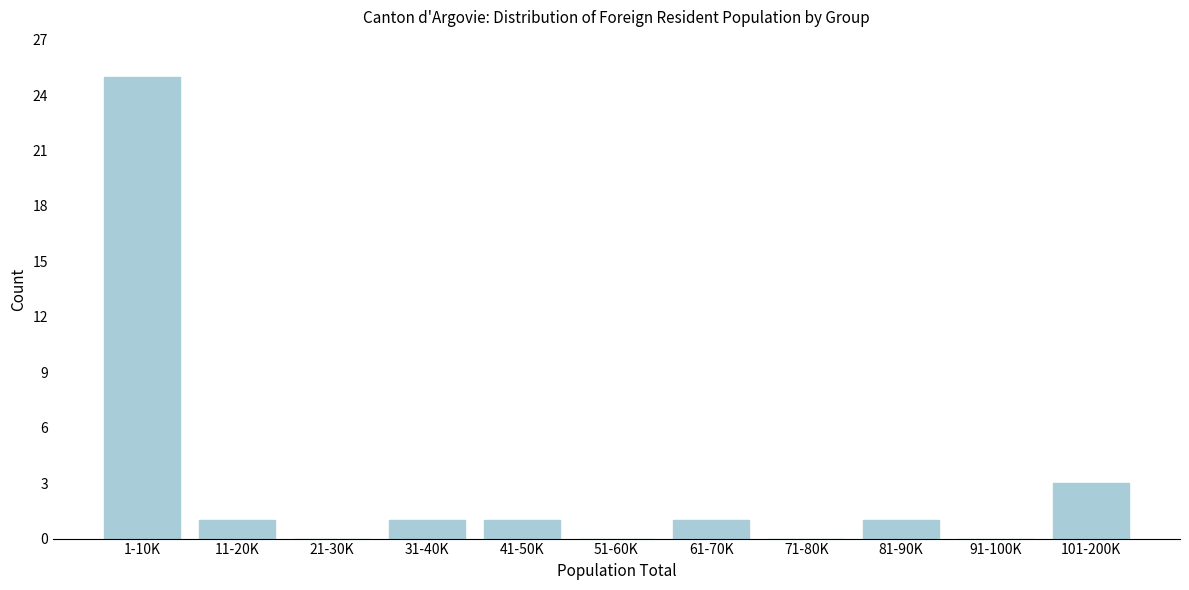

Reading right to left, what are all the values shown in this chart?

101-200K=3	91-100K=0	81-90K=1	71-80K=0	61-70K=1	51-60K=0	41-50K=1	31-40K=1	21-30K=0	11-20K=1	1-10K=25